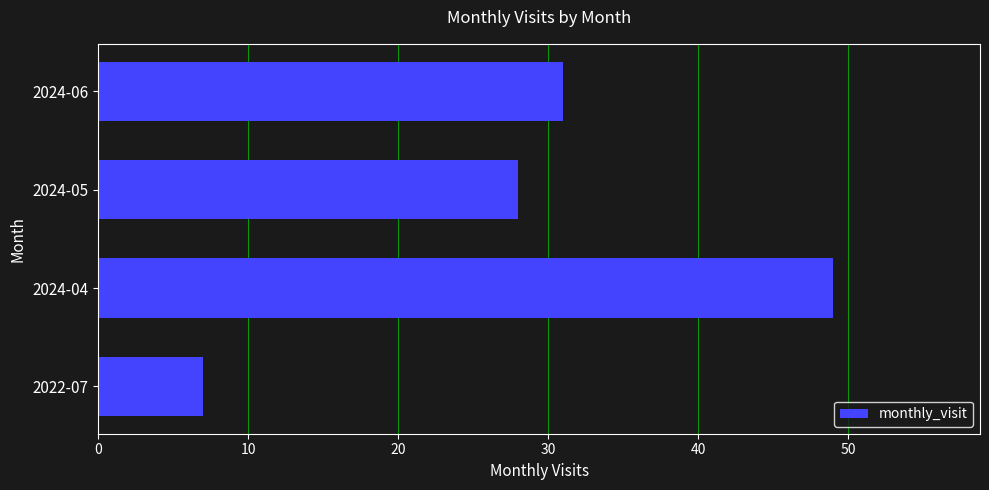

Is it true that the value at 2024-05 is 28?

True